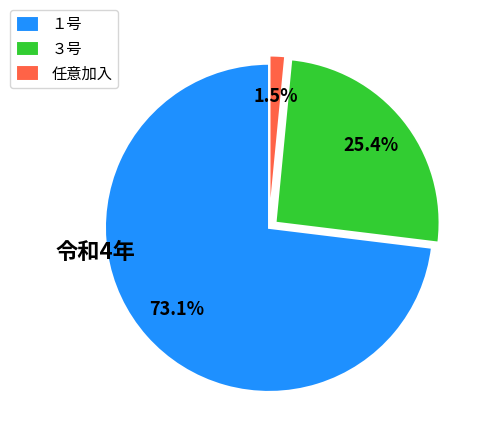

Which has a higher value, １号 or 任意加入?

１号